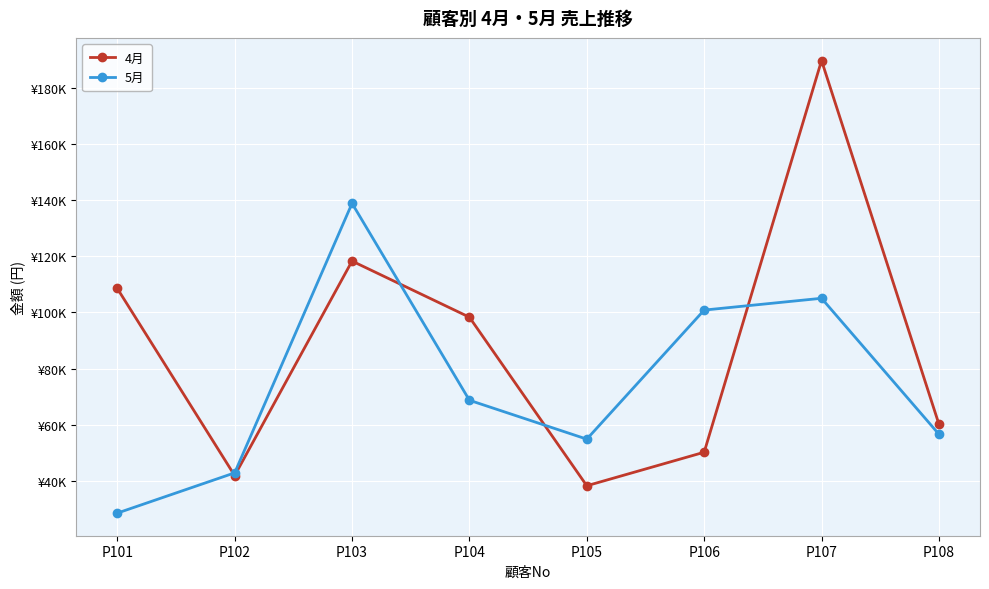

Where is the first local maximum for 4月?

P103